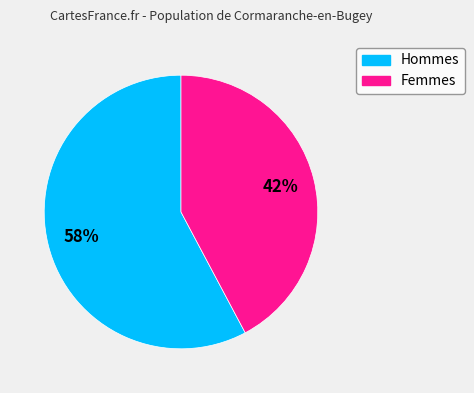

Does any single category account for the majority?

Yes